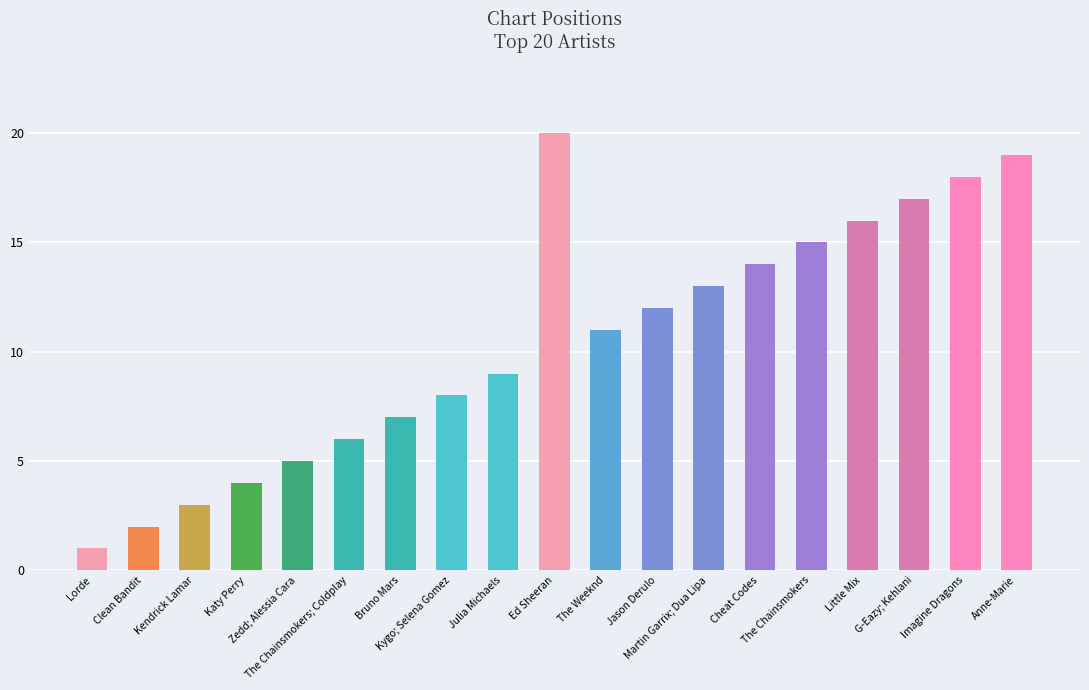

Which category has the lowest value across all series?

Lorde